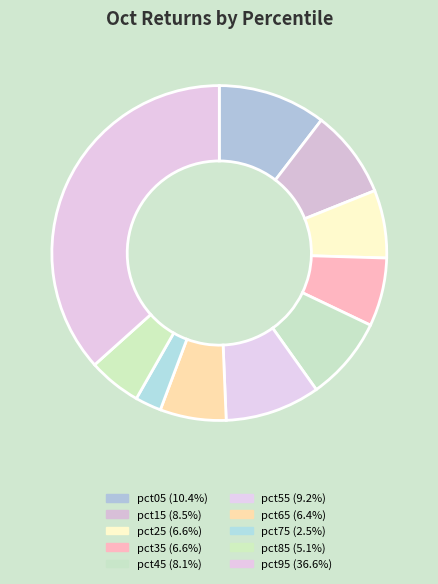

To the nearest percent, what is the combined percentage of pct15 and pct45?

17%